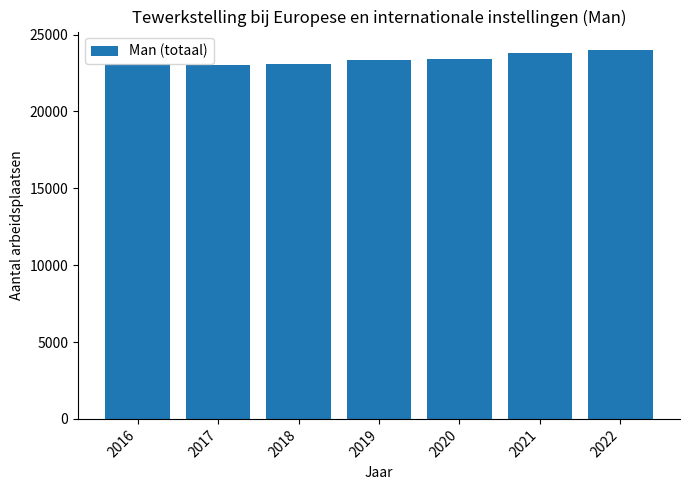

What is the difference between the maximum and second lowest values?

943.3